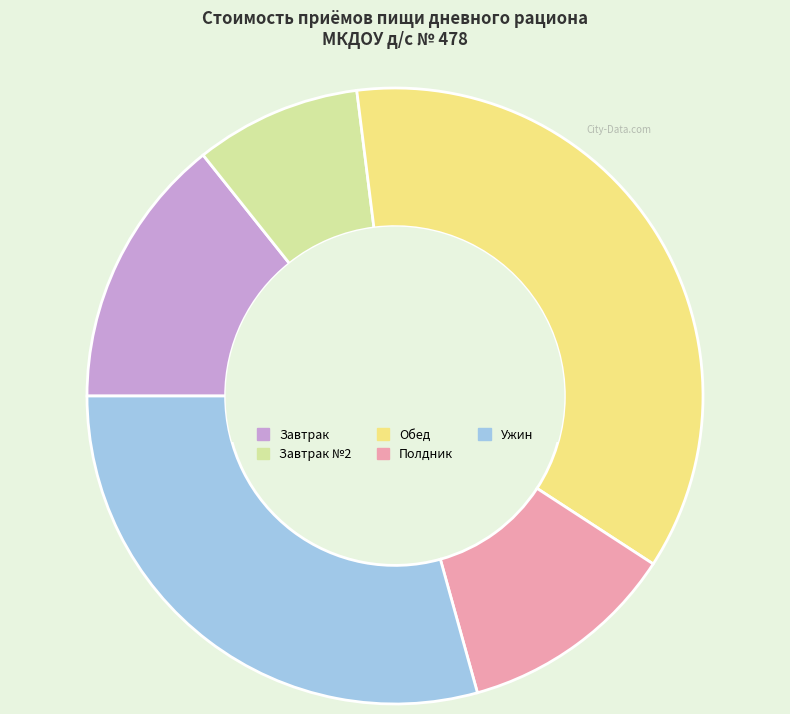

True or false: Ужин accounts for 29% of the total.

True